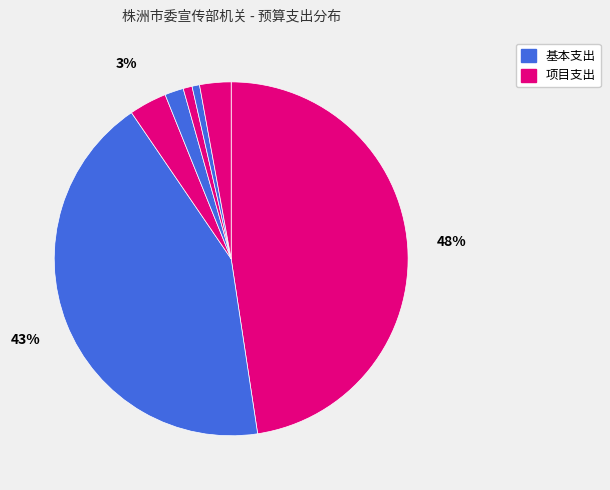

Count the number of slices in the pie.

7